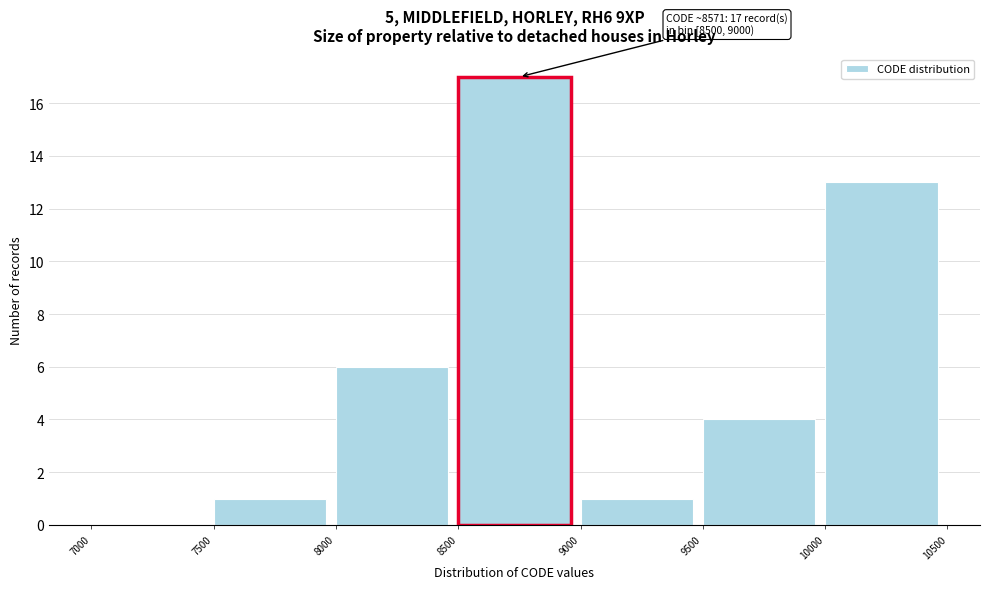

Which range on the x-axis has the tallest bar?

8500 to 9000